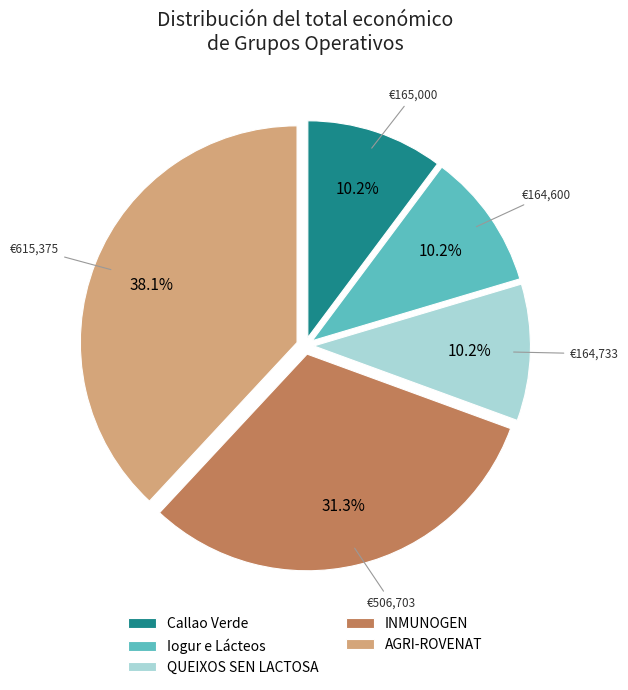

What percentage do Callao Verde and AGRI-ROVENAT together represent?

48.3%